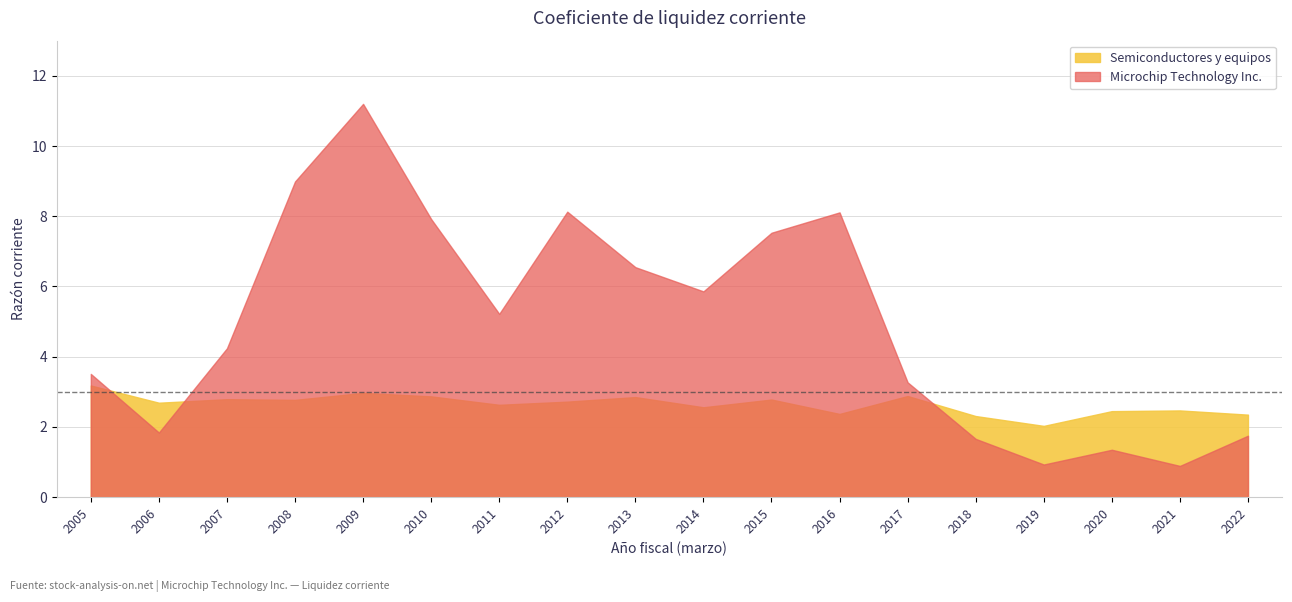

Which series has the largest total across all categories?

Microchip Technology Inc.